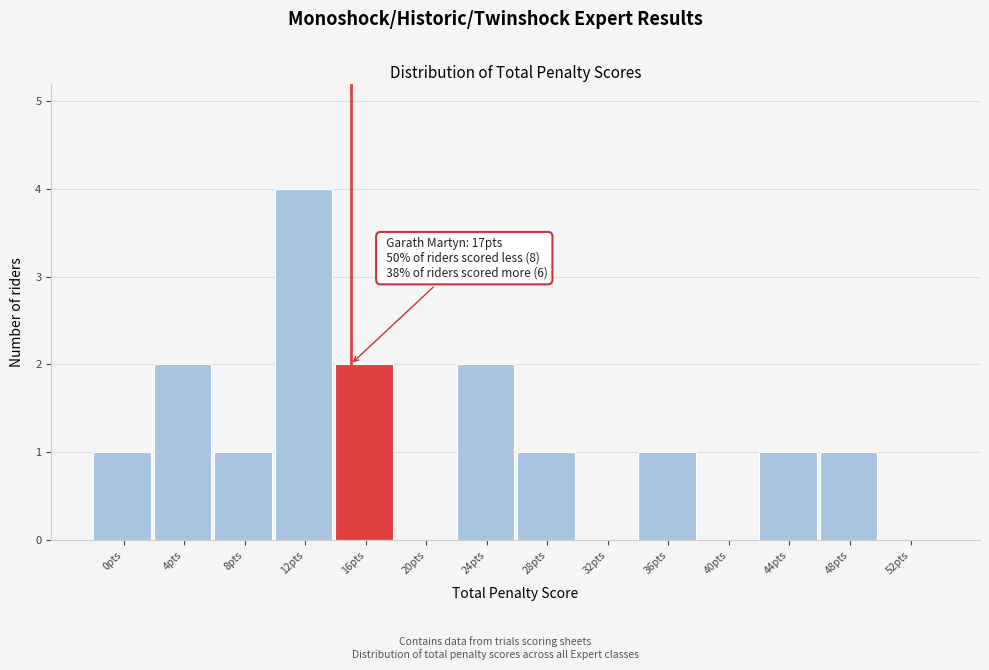

Reading right to left, list all the values displayed in this chart.

52pts=0	48pts=1	44pts=1	40pts=0	36pts=1	32pts=0	28pts=1	24pts=2	20pts=0	16pts=2	12pts=4	8pts=1	4pts=2	0pts=1